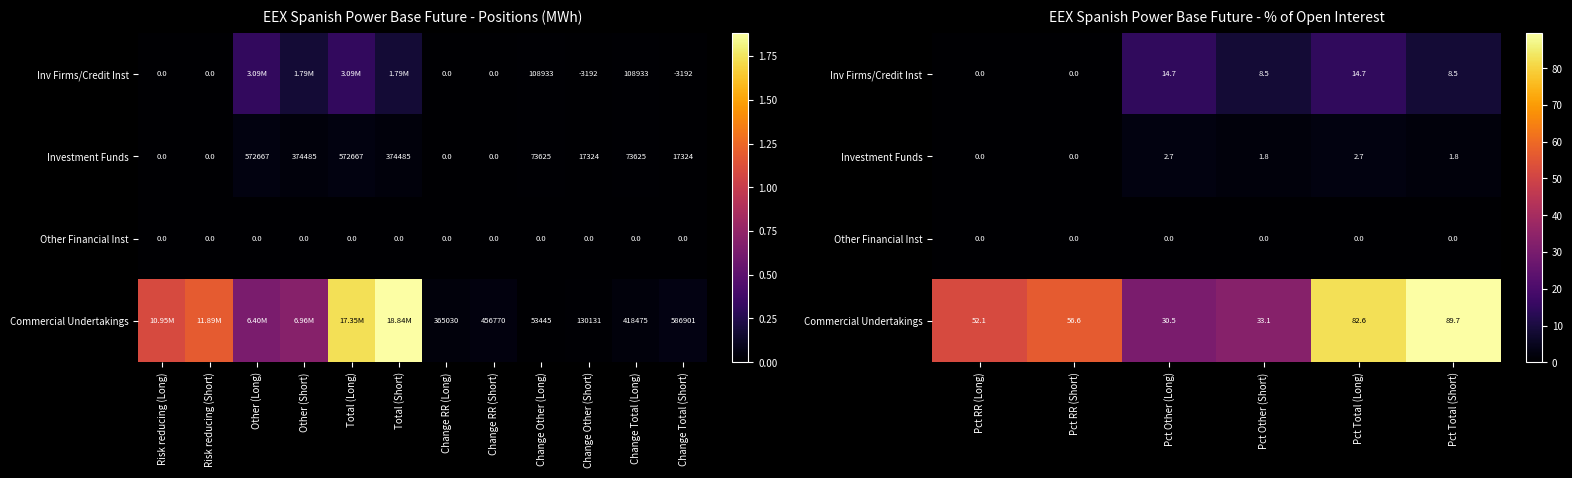

What is the highest value of the Inv Firms/Credit Inst series?

14.7